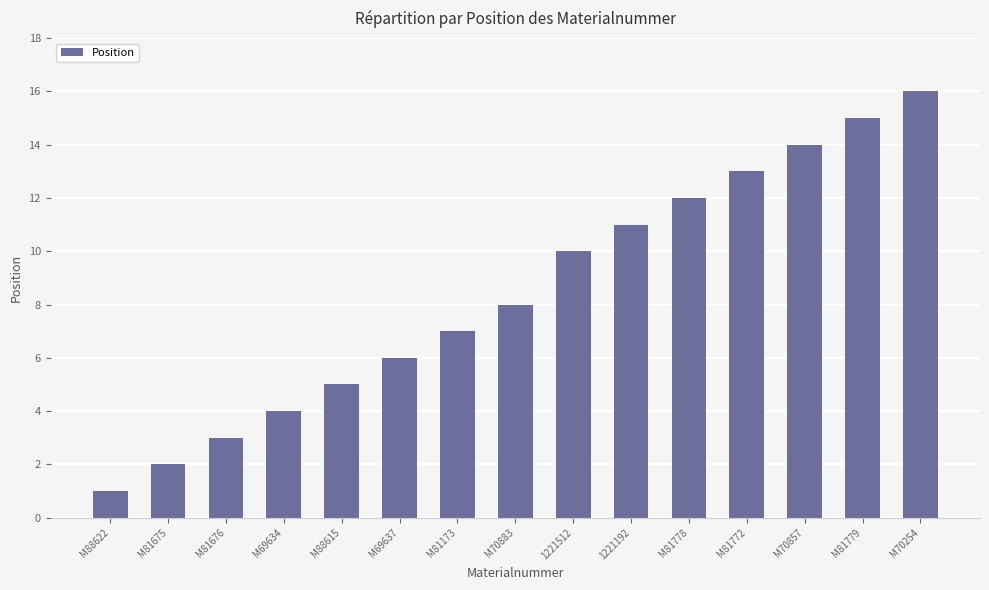

What is the maximum value shown in the chart?

16